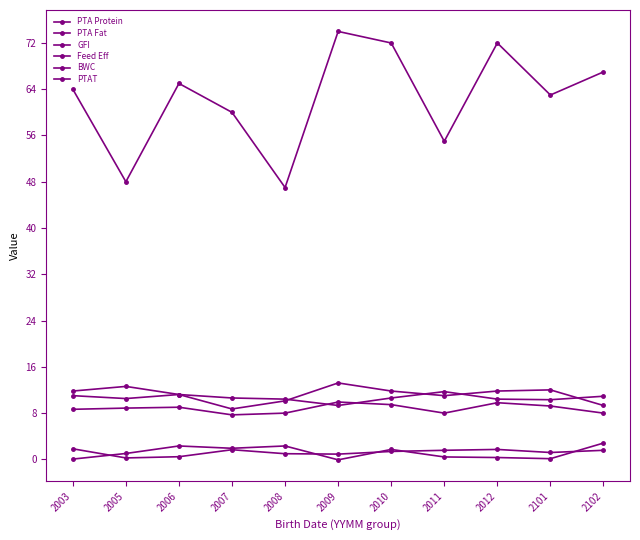

What is the value of the PTA Protein point at the 7th from the left?

72.0